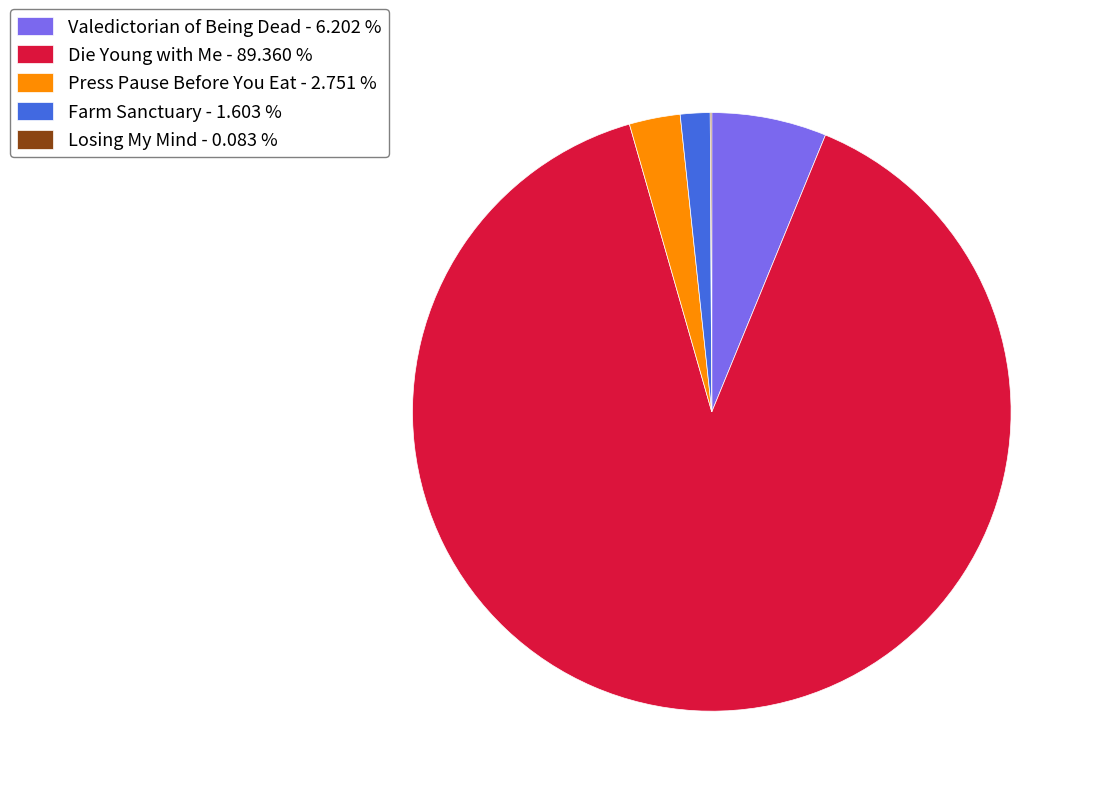

Is there a majority slice in this chart?

Yes